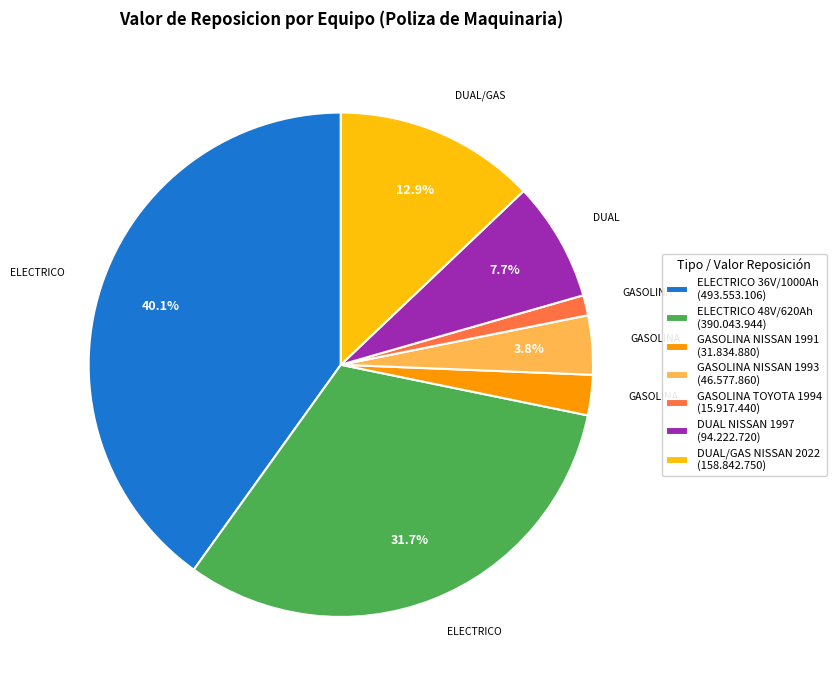

What percentage do DUAL NISSAN 1997 (94.222.720) and DUAL/GAS NISSAN 2022 (158.842.750) together represent?

20.6%